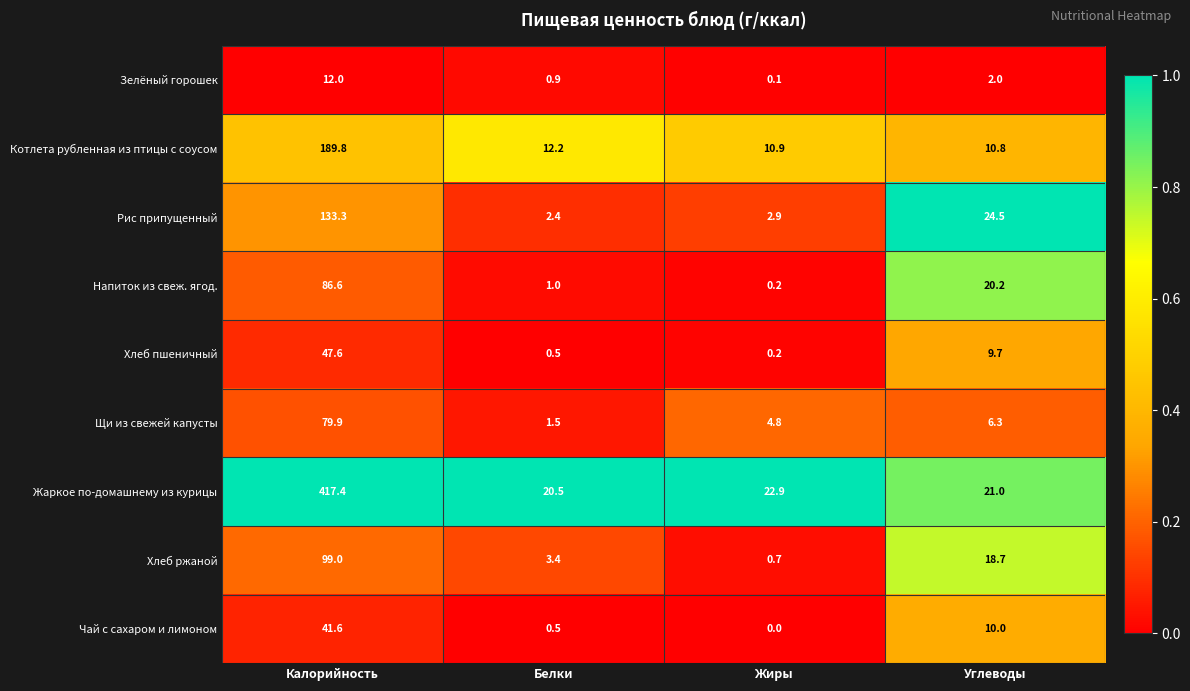

Which series has the widest spread of values?

Жаркое по-домашнему из курицы